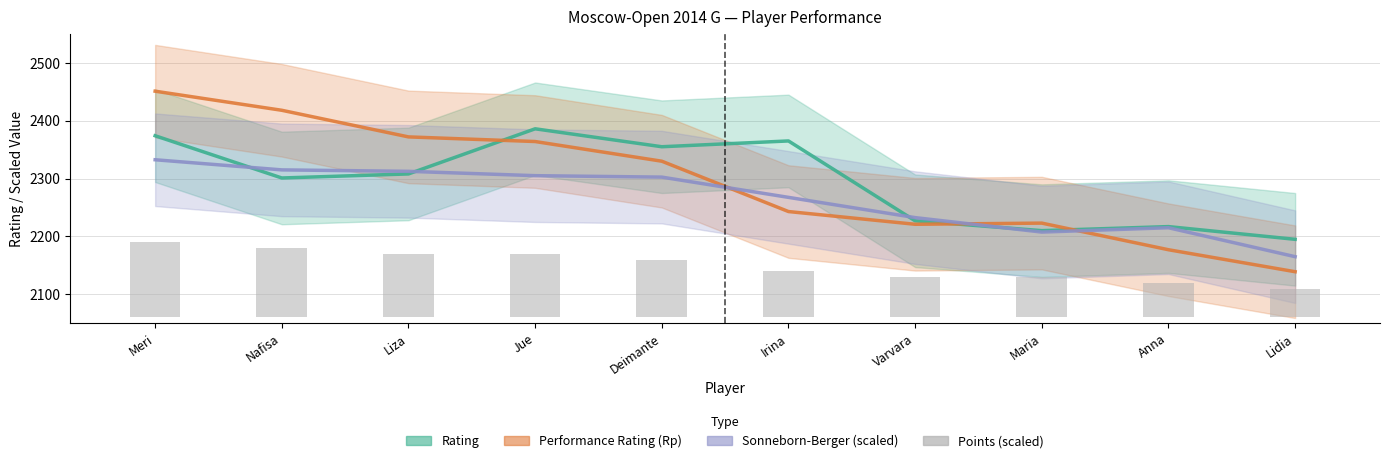

How many groups of bars are there?

10